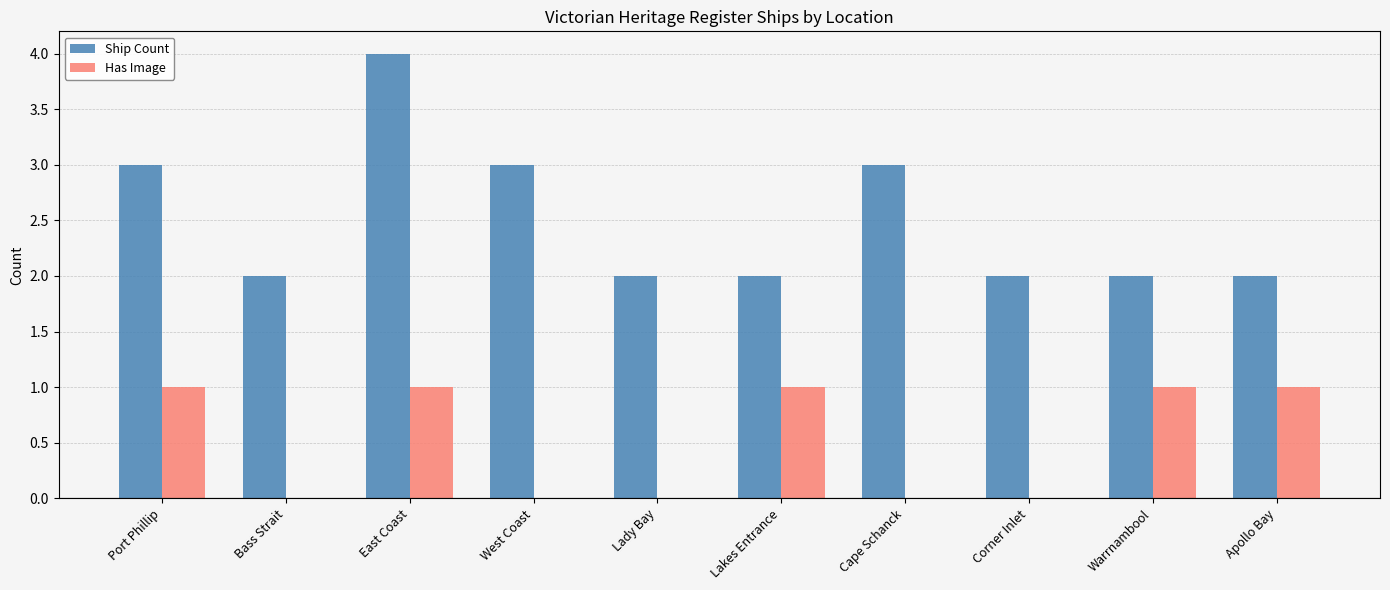

At which category is the sum across all series the highest?

East Coast